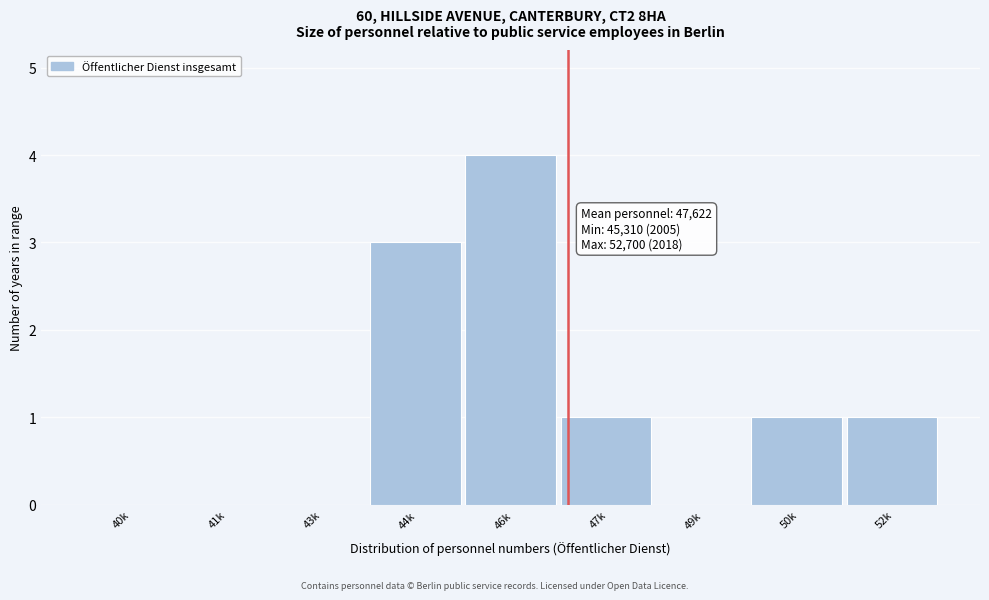

Reading left to right, list all the values displayed in this chart.

40k=0	41k=0	43k=0	44k=3	46k=4	47k=1	49k=0	50k=1	52k=1